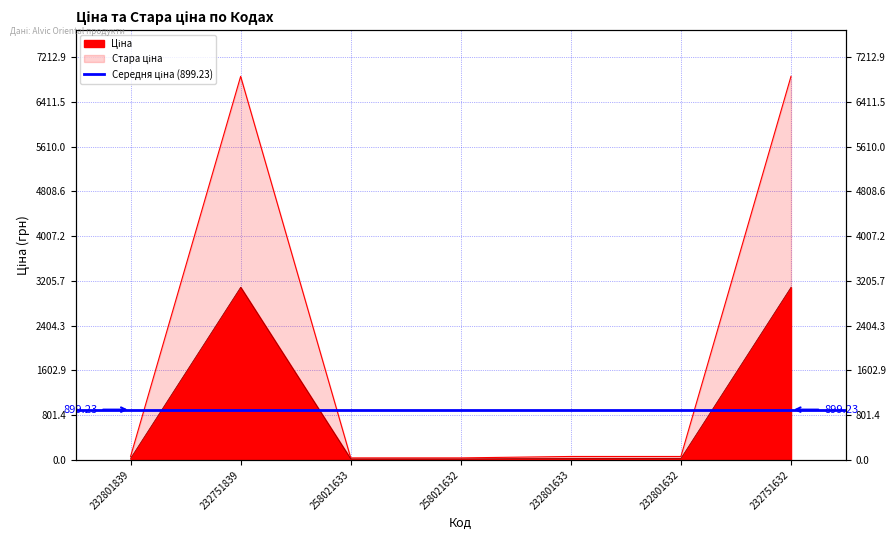

What is the difference between the highest and lowest values at 232801839?

33.0